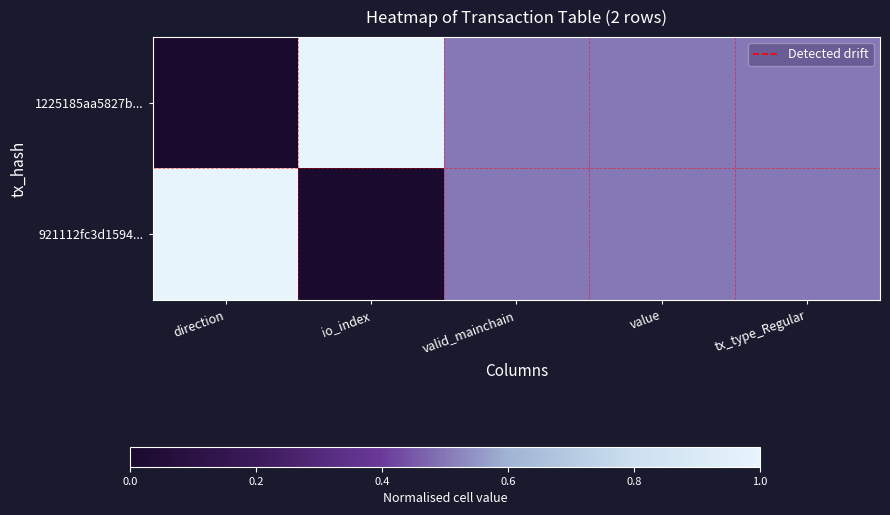

Between io_index and tx_type_Regular, which series saw the biggest shift?

1225185aa5827b...